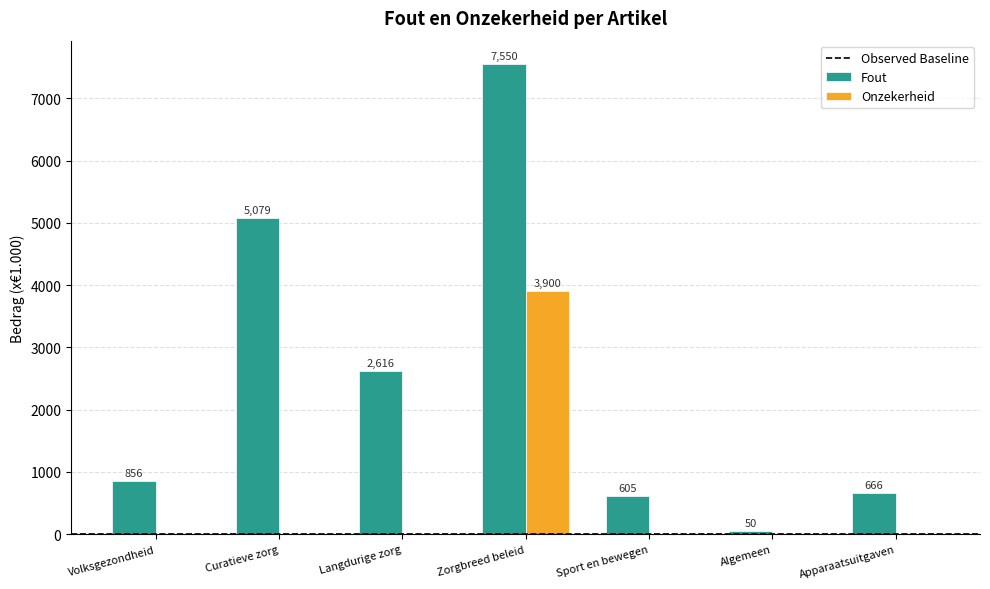

The Onzekerheid series shows 2421 at Sport en bewegen. True or false?

False